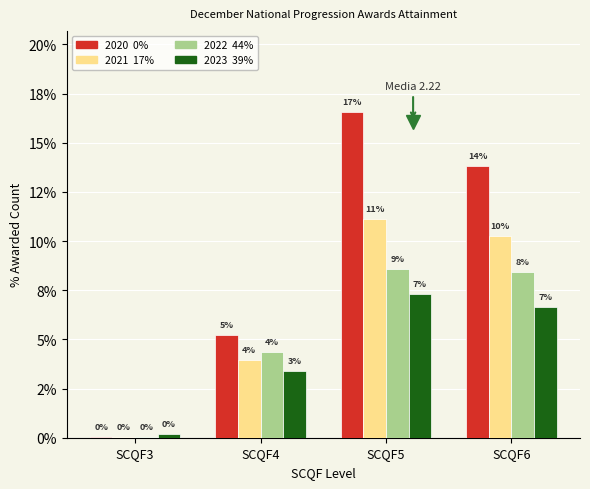

Are the bars horizontal?

No